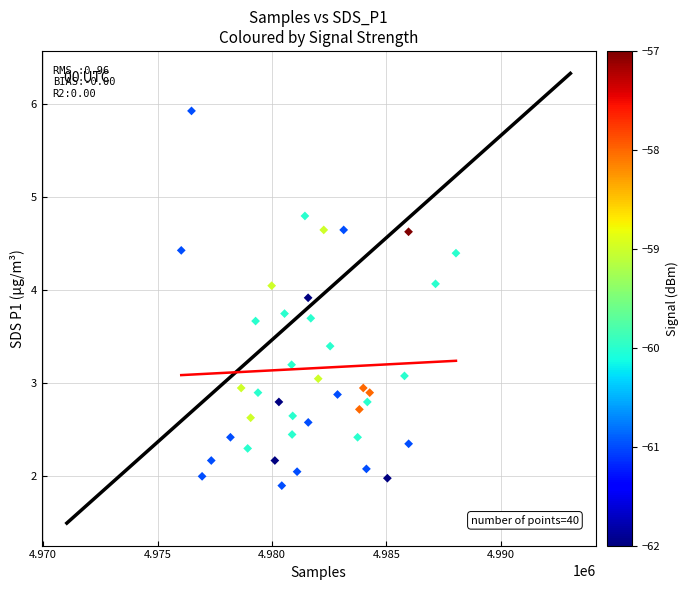

What is the range of X values (max minus min)?

12007.0